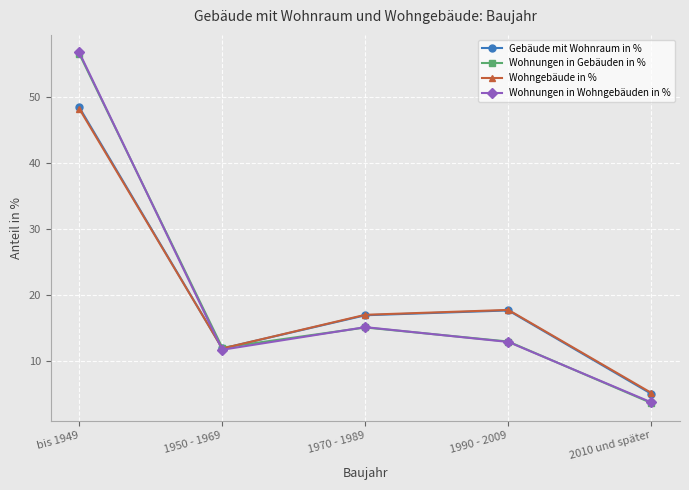

At which category does the chart reach its peak across all series?

bis 1949